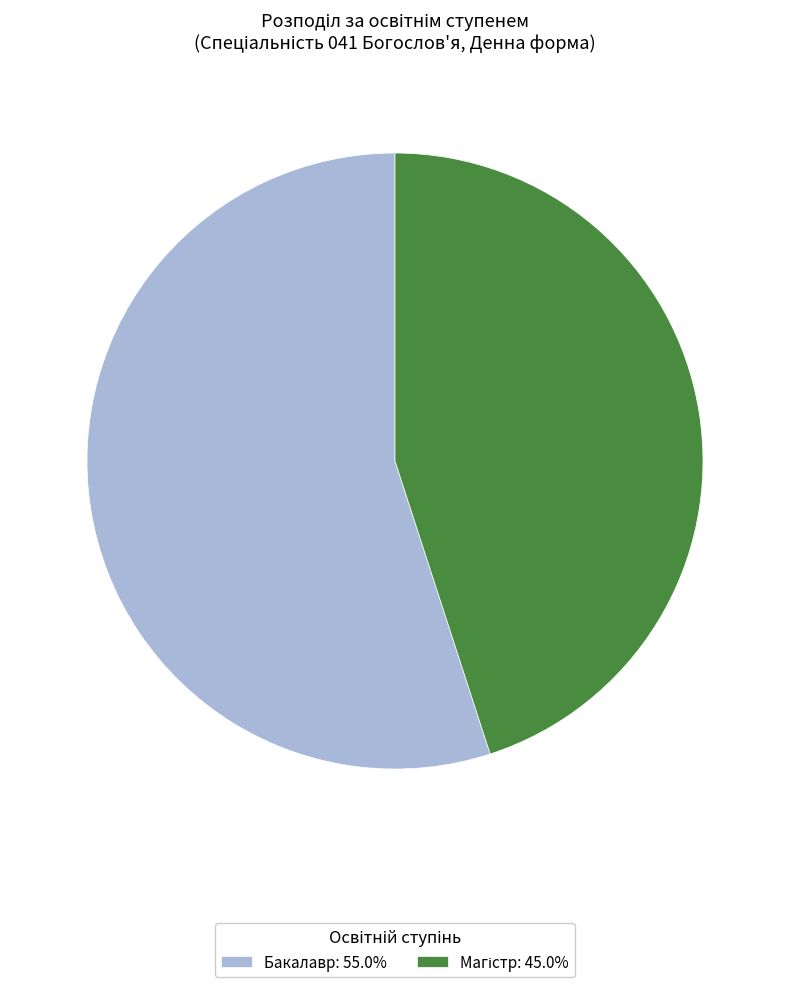

Is there any slice that represents more than half of the pie?

Yes